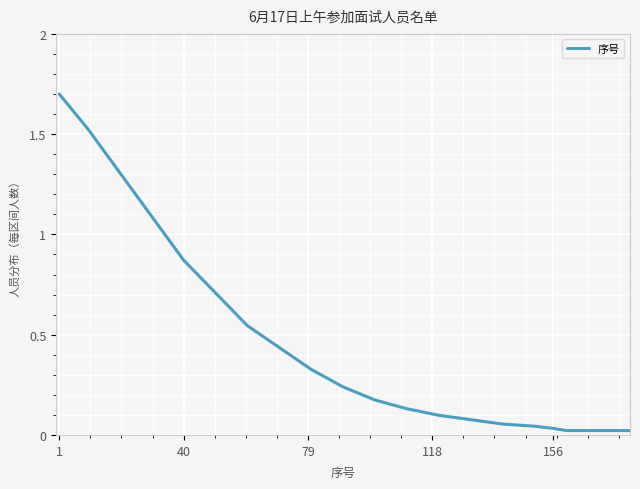

What is the maximum value shown in the chart?

1.7